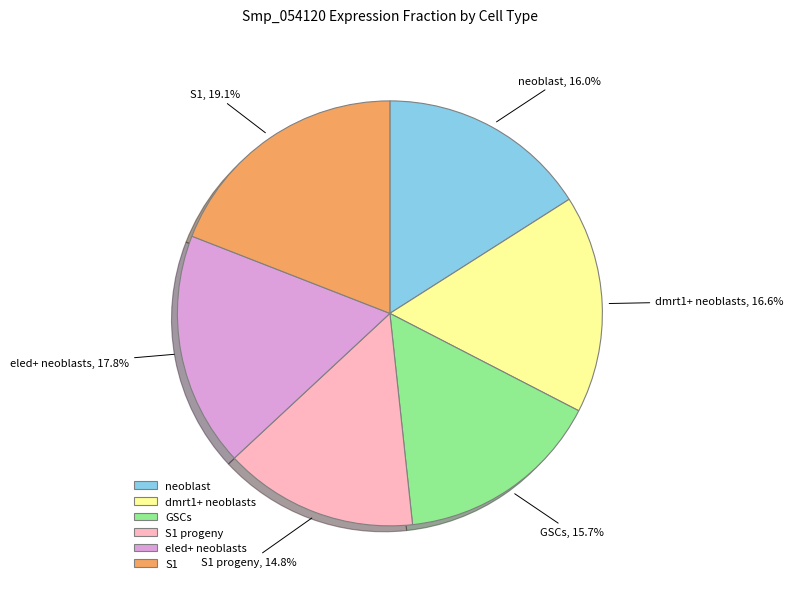

How many segments does this pie chart have?

6